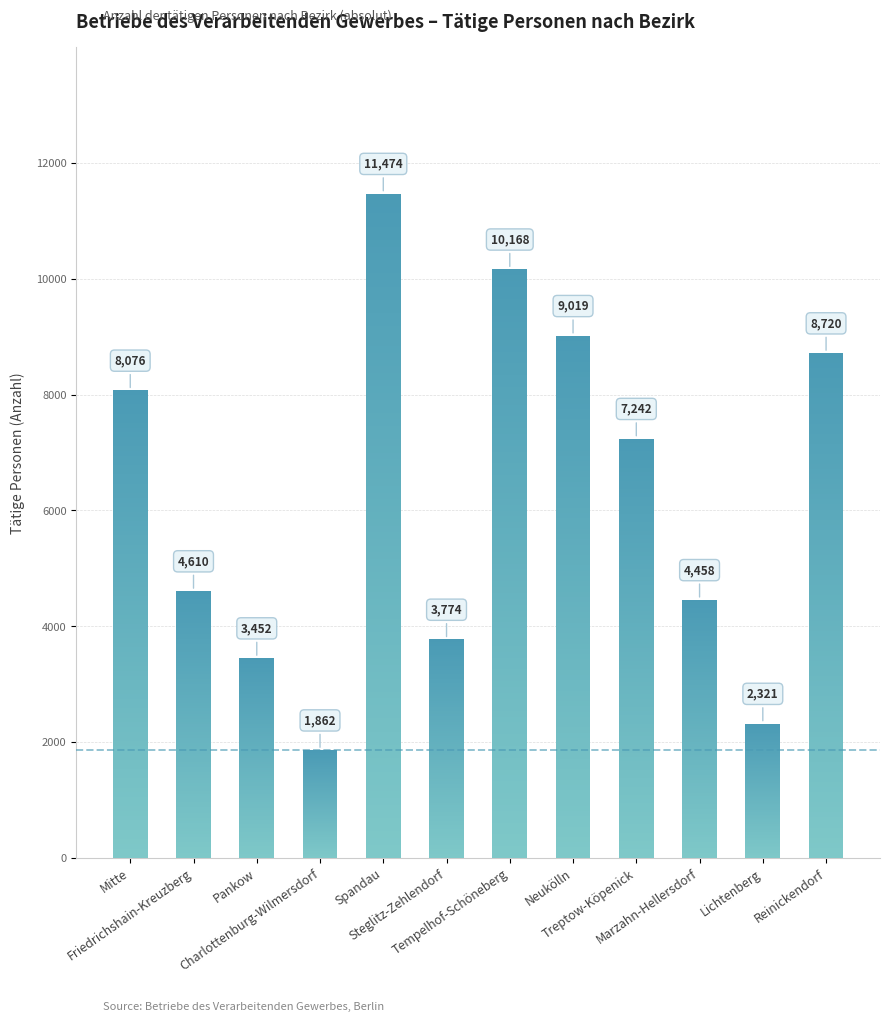

What is the average value?

6265